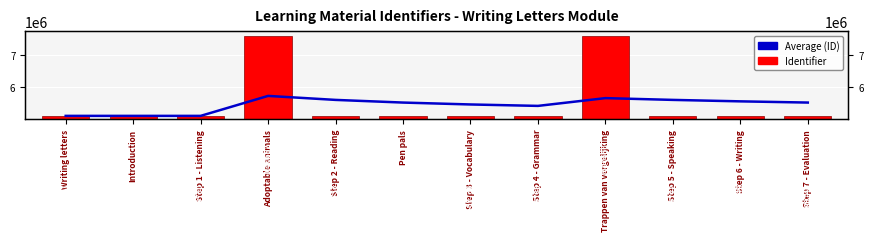

Is it true that Average equals 5524889.0 at Step 7 - Evaluation?

True